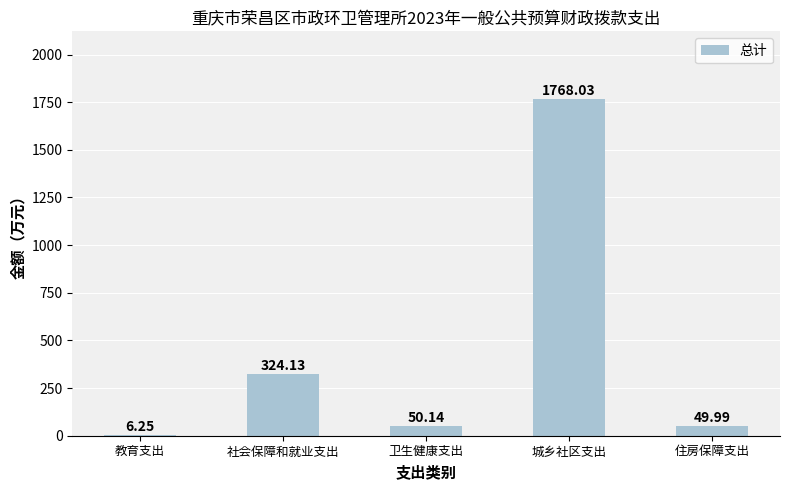

Which has a higher value, 住房保障支出 or 社会保障和就业支出?

社会保障和就业支出